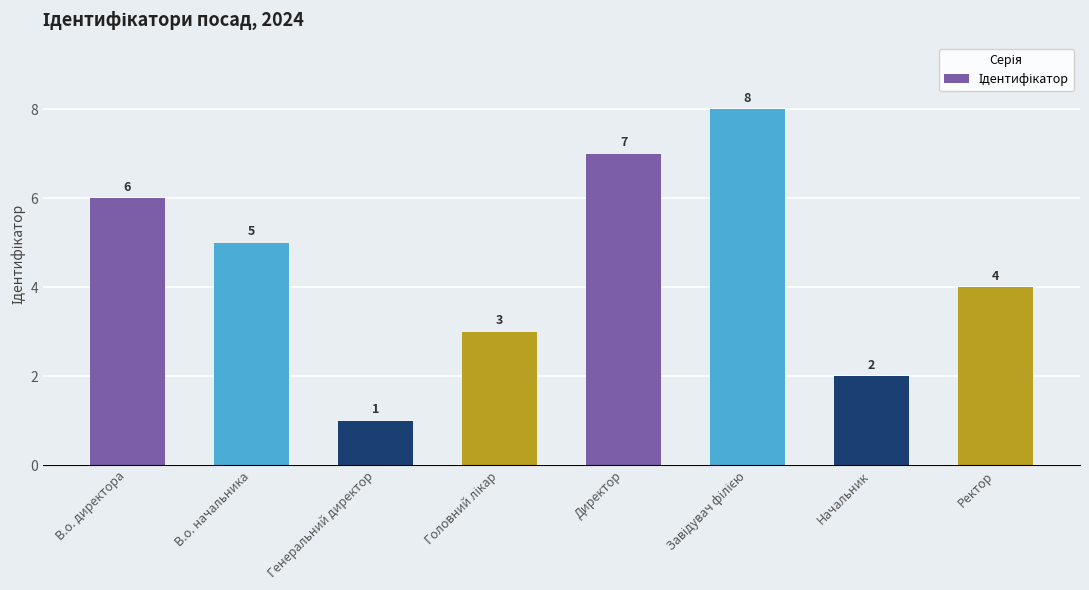

True or false: the data shows 0 at Генеральний директор.

False